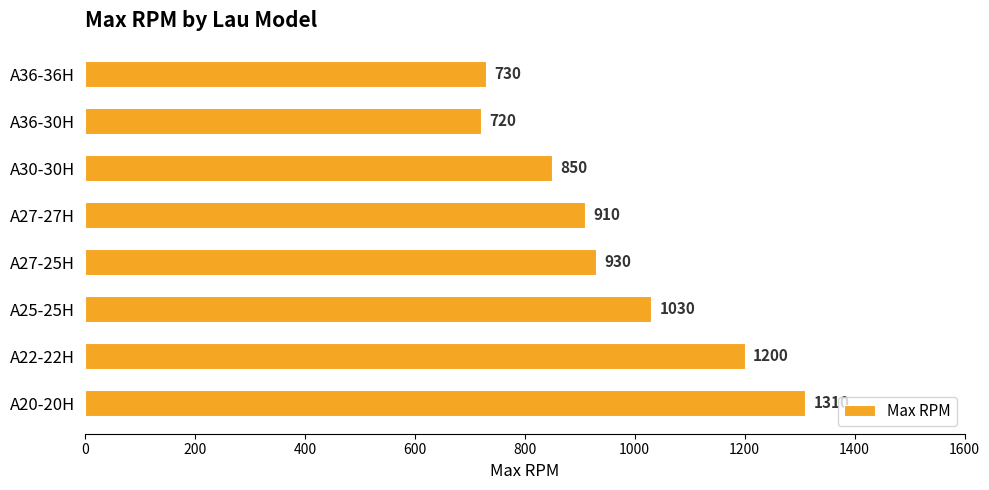

Reading top to bottom, list all the values displayed in this chart.

730	720	850	910	930	1030	1200	1310